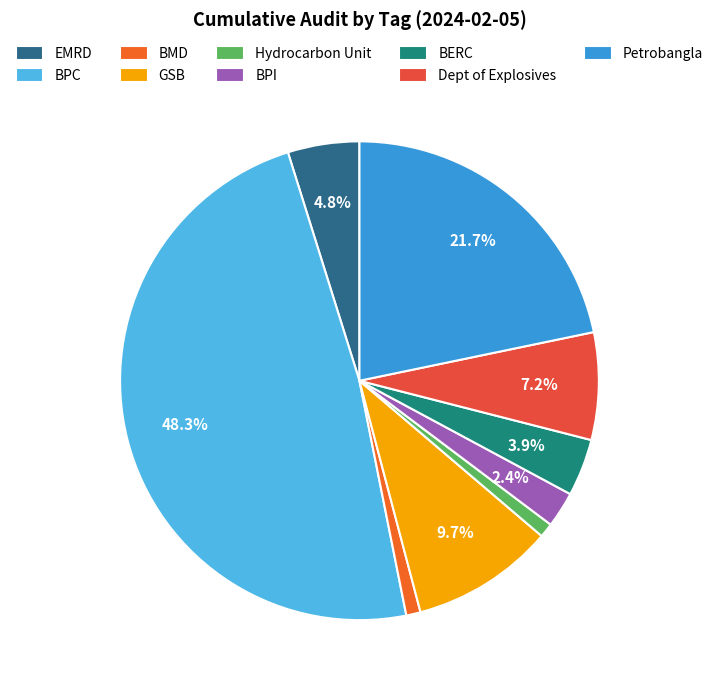

What percentage is the Hydrocarbon Unit slice, to the nearest percent?

1%